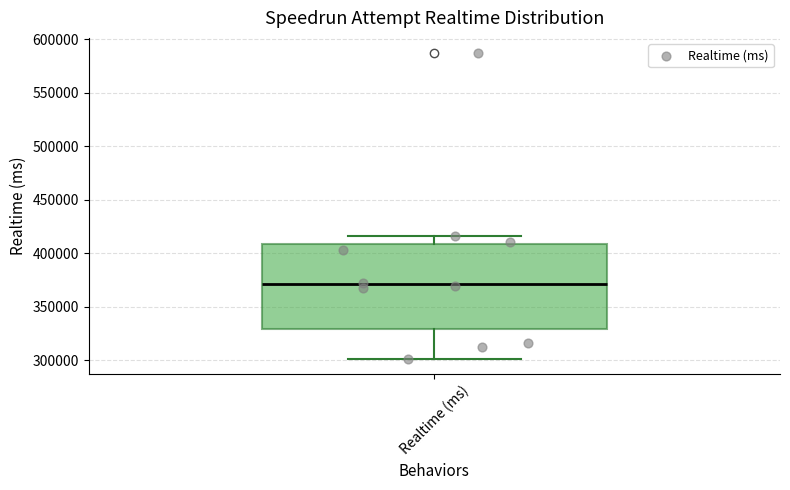

Where does the upper whisker of the box for Realtime (ms) end on the y-axis? The values are not printed on the chart, so give them approximately, as read against the axis.

415000